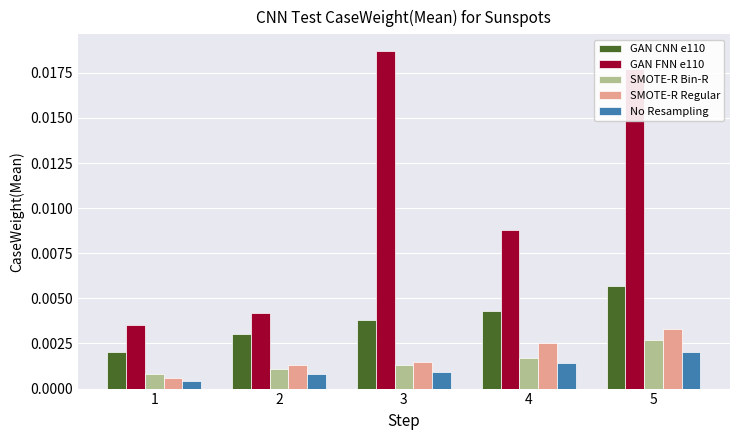

Which series has the largest range (max minus min)?

GAN FNN e110